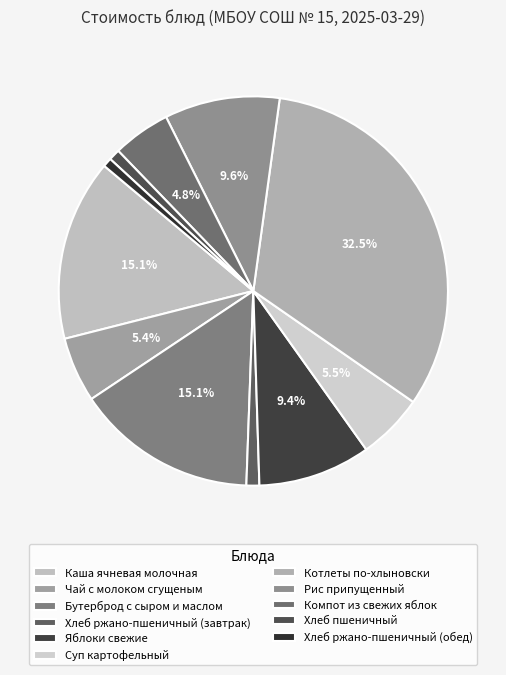

How many segments does this pie chart have?

11